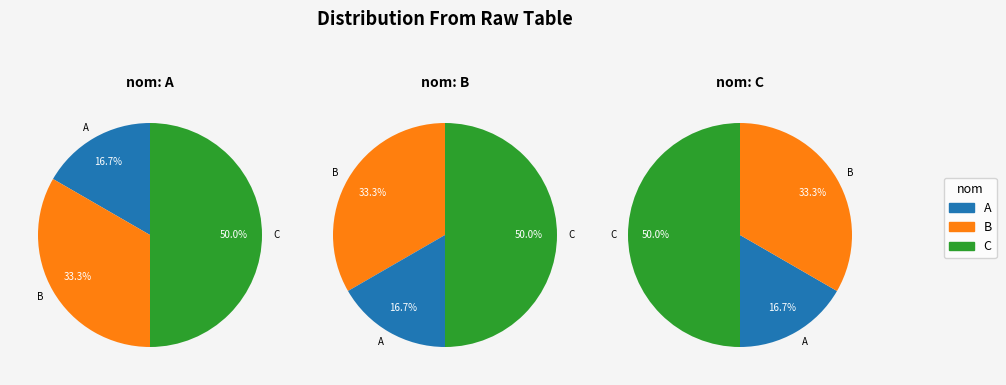

The C slice represents 50% of the pie. True or false?

True